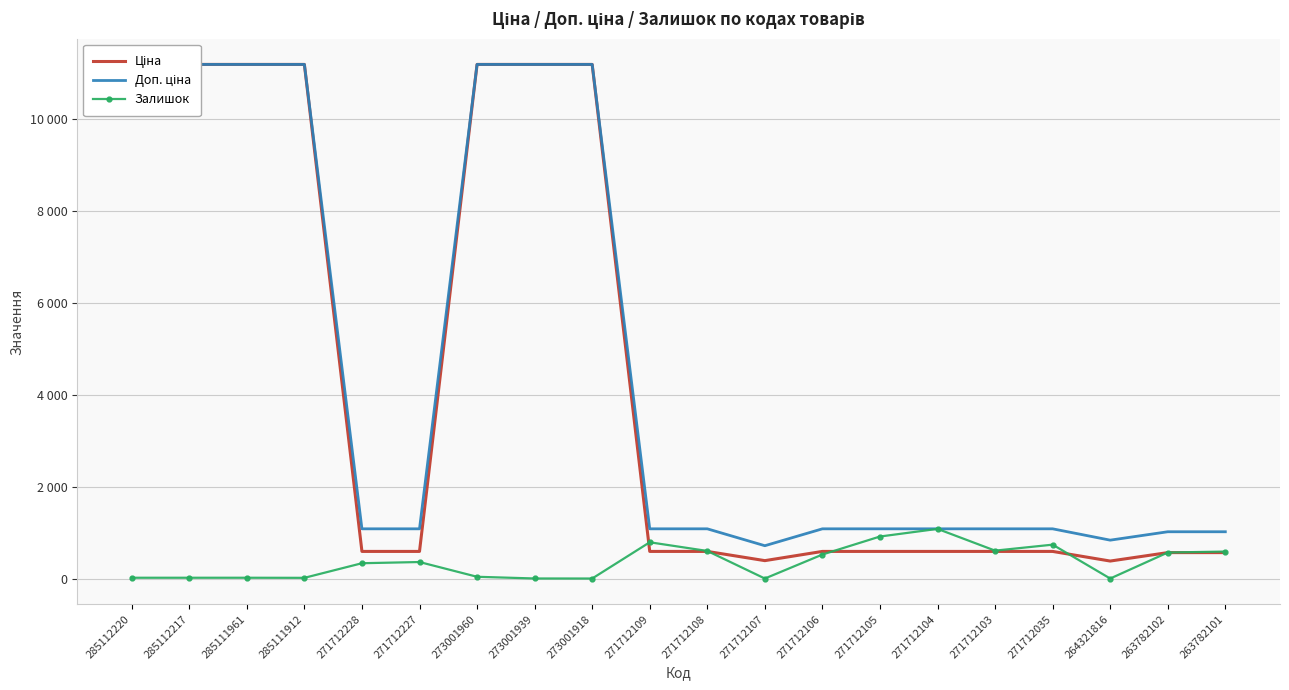

In Залишок, how many points are higher than both neighbors (excluding endpoints)?

4